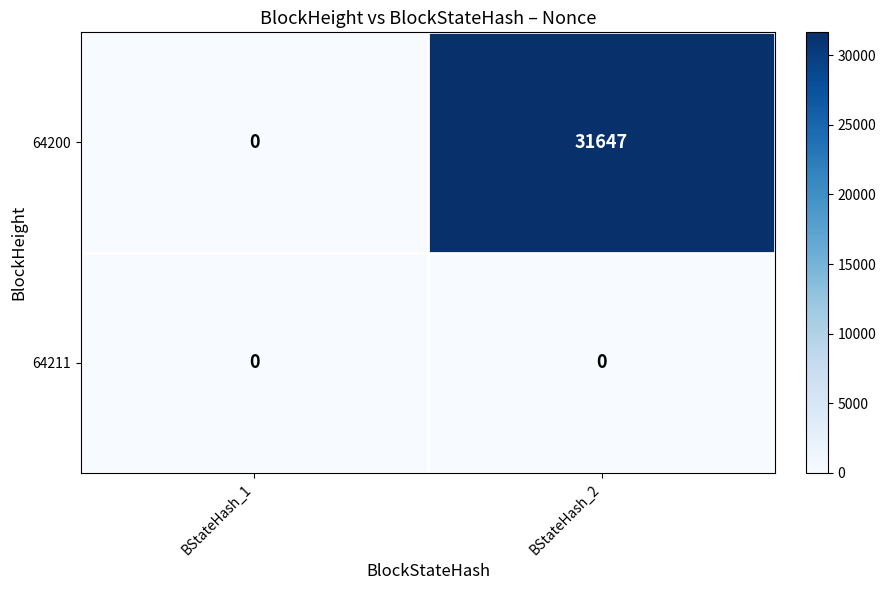

Reading left to right, list all the values displayed in this chart.

64200: 0	31647
64211: 0	0